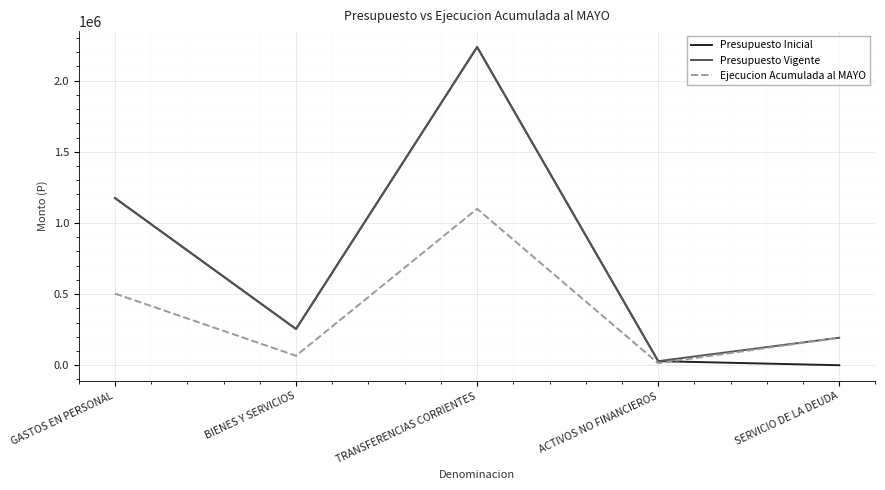

List the labels in order of Presupuesto Vigente value, smallest first.

ACTIVOS NO FINANCIEROS, SERVICIO DE LA DEUDA, BIENES Y SERVICIOS, GASTOS EN PERSONAL, TRANSFERENCIAS CORRIENTES